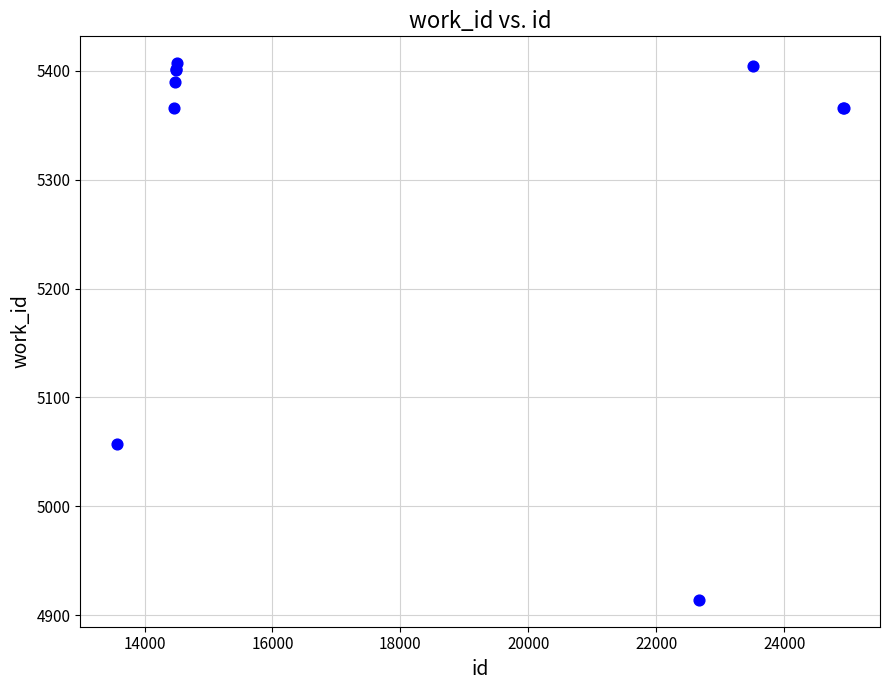

What Y value in the scatter plot is closest to 5160?

5057